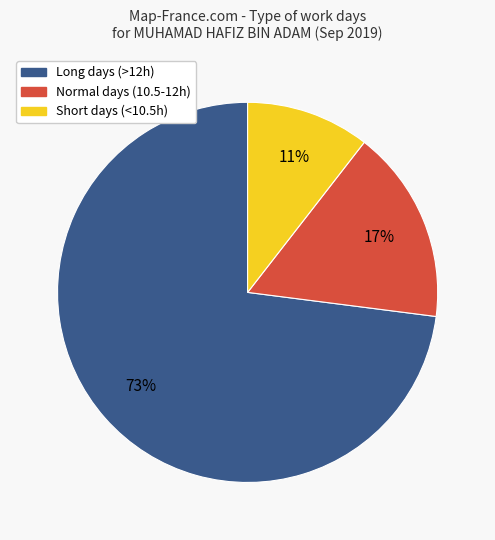

Is there a majority slice in this chart?

Yes